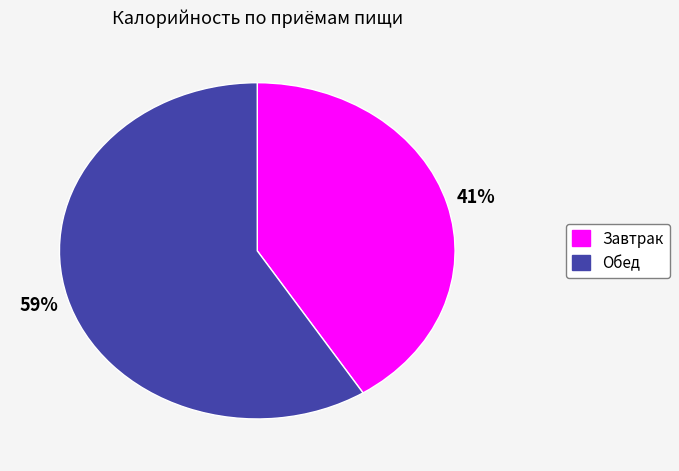

Which slice is the largest?

Обед